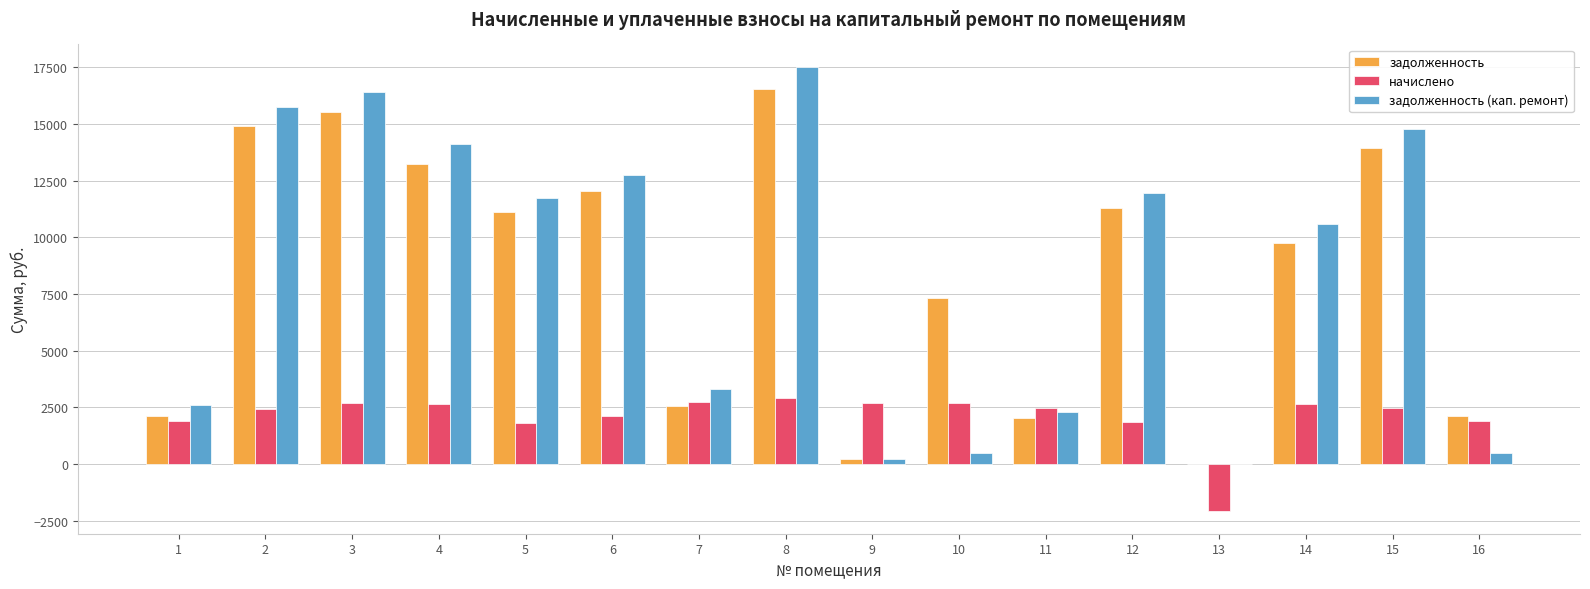

How many series are shown in this chart?

3